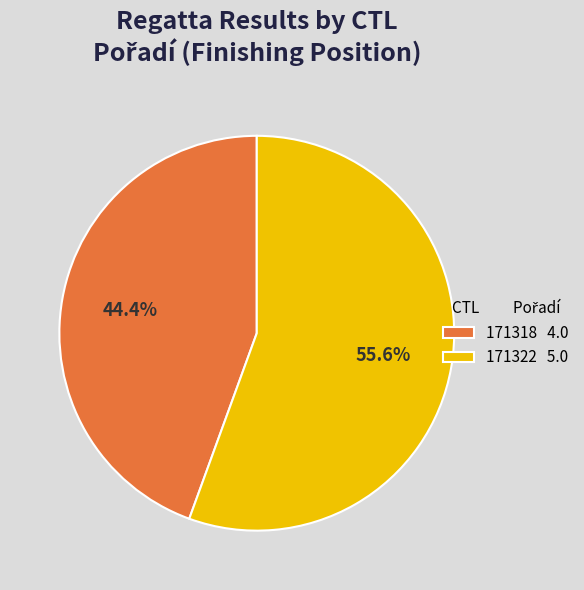

Count the number of slices in the pie.

2